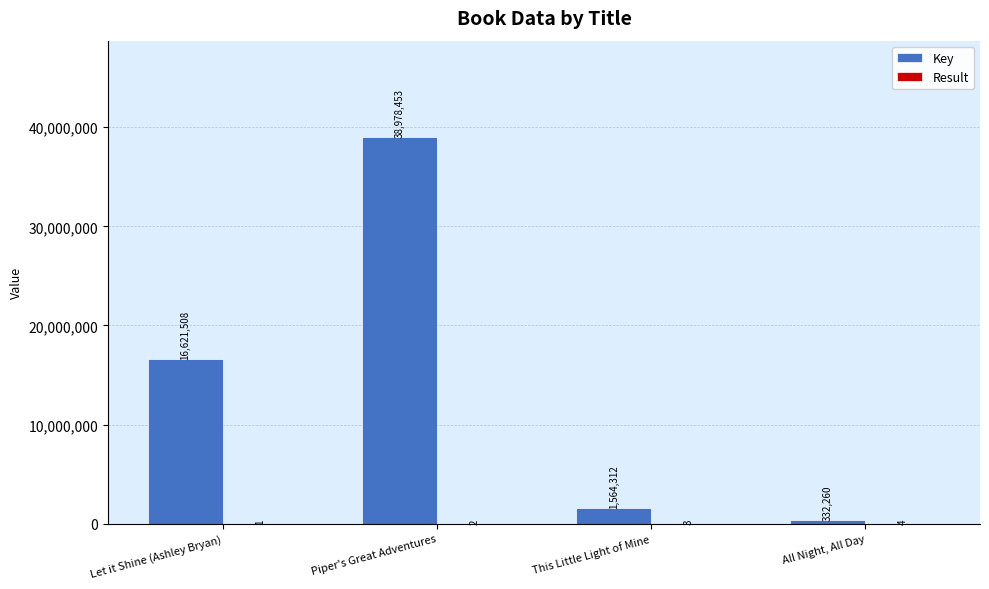

At which category is the sum across all series the highest?

Piper's Great Adventures